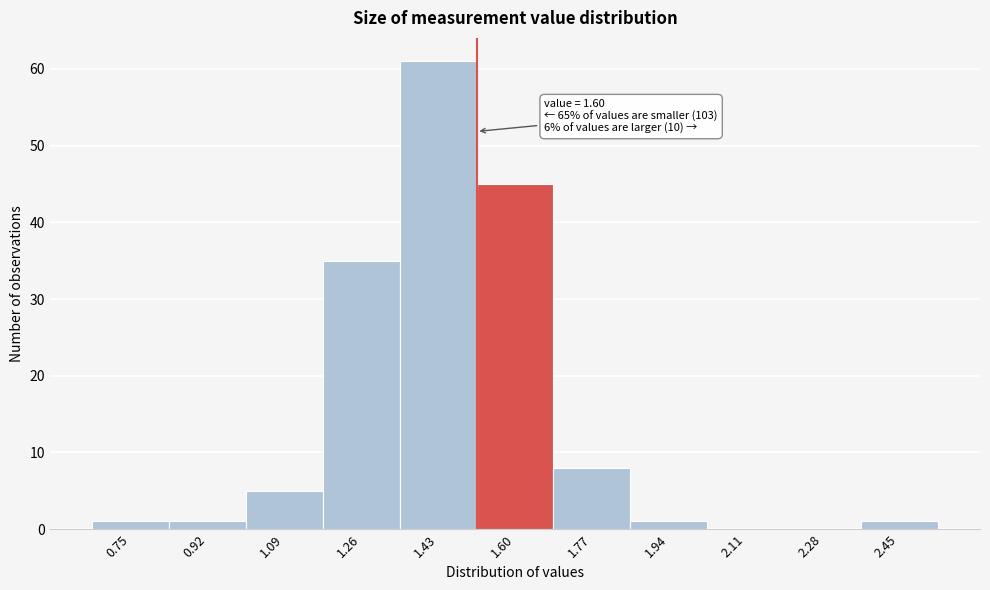

Reading left to right, transcribe all the data shown in this chart.

0.75=1	0.92=1	1.09=5	1.26=35	1.43=61	1.60=45	1.77=8	1.94=1	2.11=0	2.28=0	2.45=1